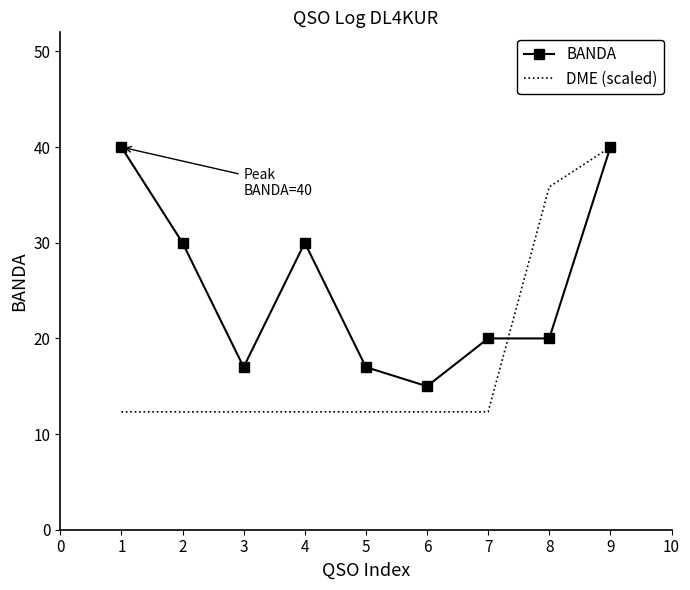

What is the smallest value displayed?

12.3